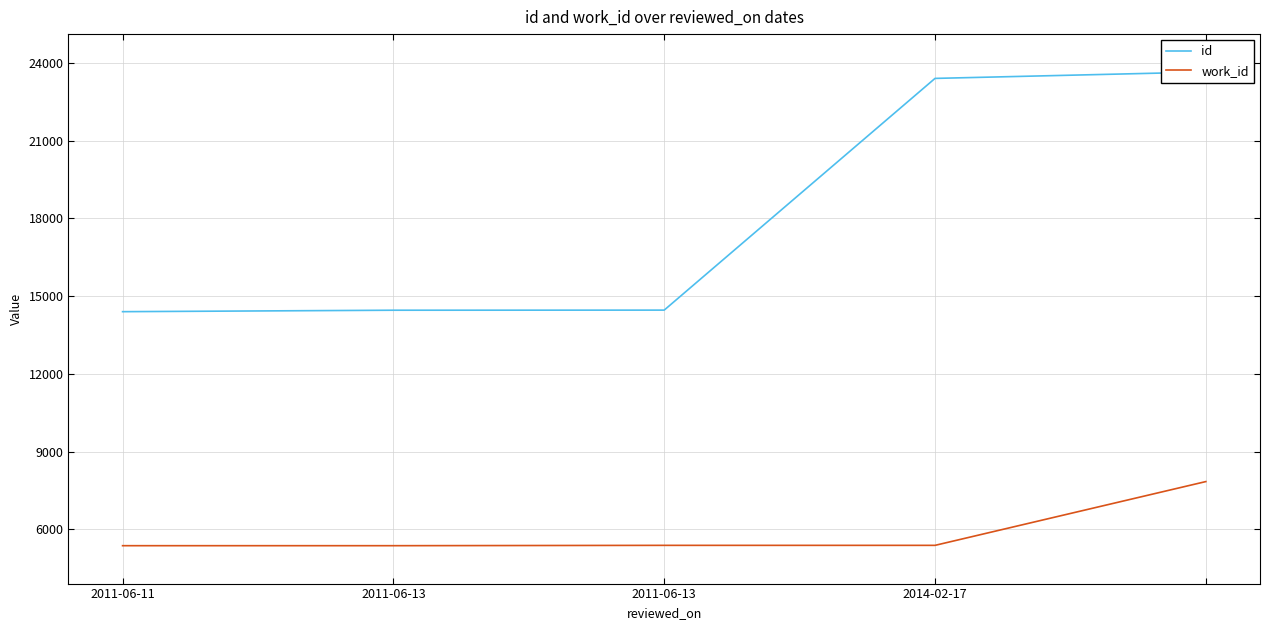

Reading left to right, what are all the values shown in this chart?

id: 14400	14456	14460	23405	23652
work_id: 5366	5366	5379	5379	7841